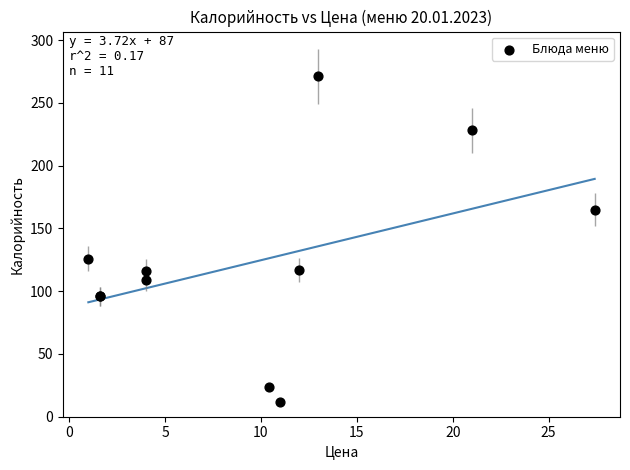

What Y value in the scatter plot is closest to 141?

126